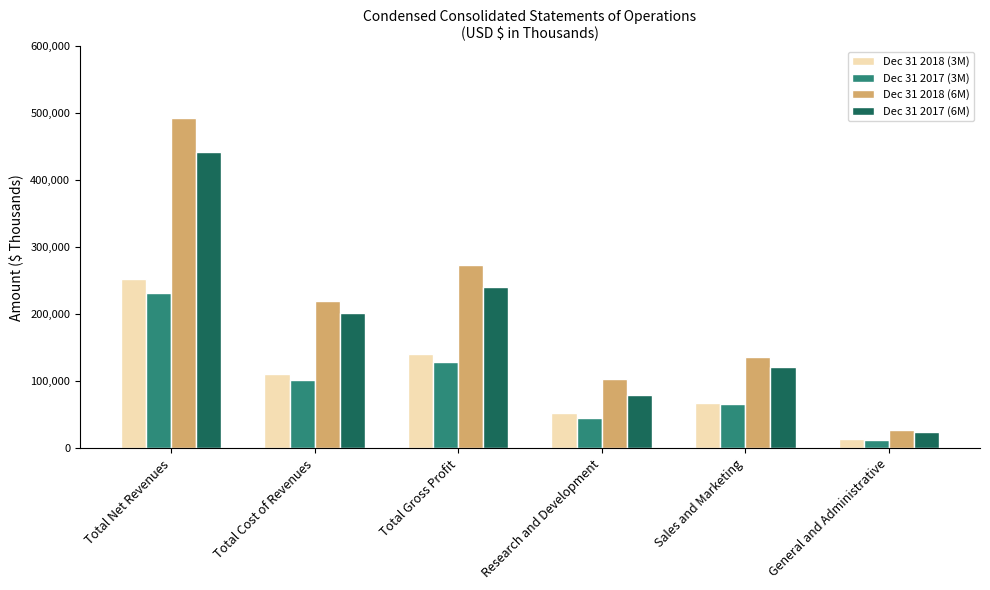

Reading left to right, transcribe all the data shown in this chart.

Dec 31 2018 (3M): Total Net Revenues=252680	Total Cost of Revenues=111381	Total Gross Profit=141299	Research and Development=52204	Sales and Marketing=68342	General and Administrative=13886
Dec 31 2017 (3M): Total Net Revenues=231123	Total Cost of Revenues=102137	Total Gross Profit=128986	Research and Development=45907	Sales and Marketing=65659	General and Administrative=11669
Dec 31 2018 (6M): Total Net Revenues=492566	Total Cost of Revenues=219196	Total Gross Profit=273370	Research and Development=103445	Sales and Marketing=135924	General and Administrative=26657
Dec 31 2017 (6M): Total Net Revenues=442838	Total Cost of Revenues=201471	Total Gross Profit=241367	Research and Development=80192	Sales and Marketing=121220	General and Administrative=23854